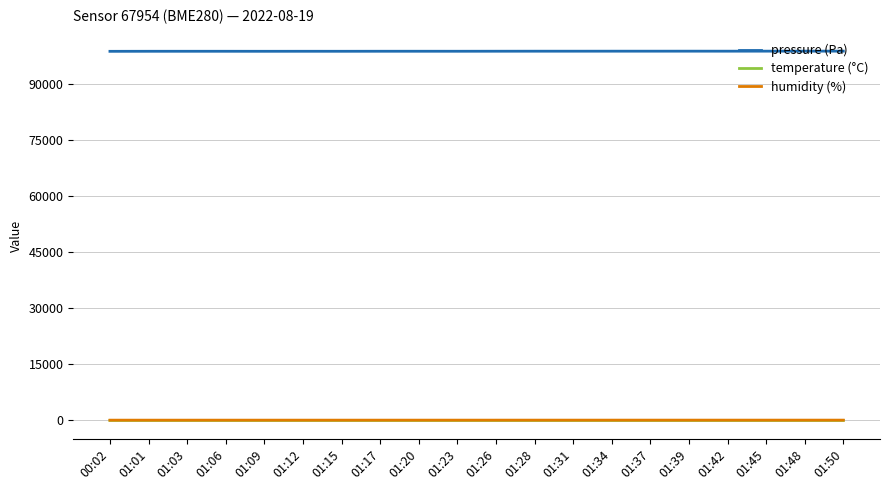

True or false: pressure (Pa) and humidity (%) intersect in this chart.

False